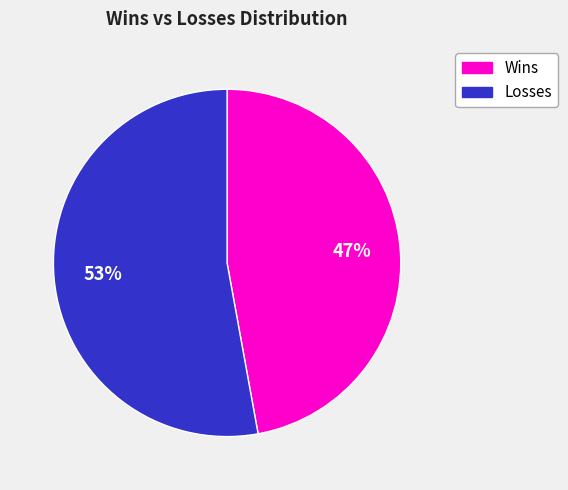

Is there a majority slice in this chart?

Yes